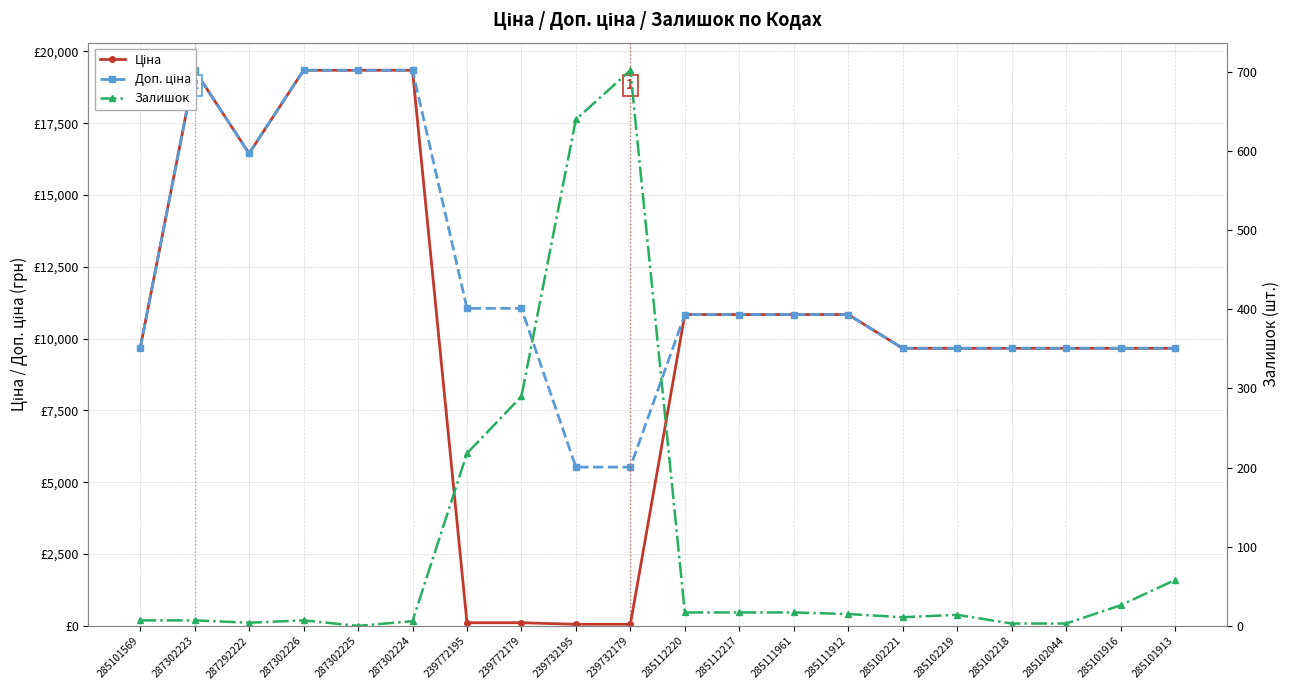

Reading right to left, transcribe all the data shown in this chart.

Ціна: 9664.7	9664.7	9664.7	9664.7	9664.7	9664.7	10840.1	10840.1	10840.1	10840.1	55.3	55.3	110.5	110.5	19343.1	19343.1	19343.1	16448.2	19343.1	9664.7
Доп. ціна: 9664.7	9664.7	9664.7	9664.7	9664.7	9664.7	10840.1	10840.1	10840.1	10840.1	5528.0	5528.0	11055.0	11055.0	19343.1	19343.1	19343.1	16448.2	19343.1	9664.7
Залишок: 58.0	26.0	3.0	3.0	14.0	11.0	15.0	17.0	17.0	17.0	702.0	640.0	290.0	218.0	6.0	0.0	7.0	4.0	7.0	7.0